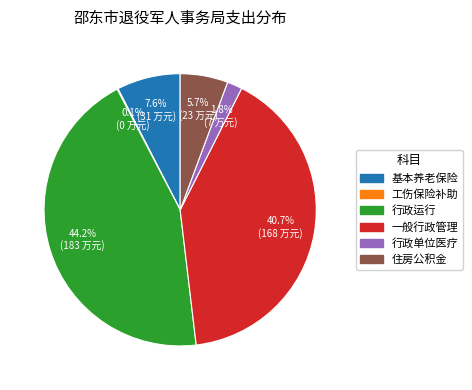

Does any single category account for the majority?

No